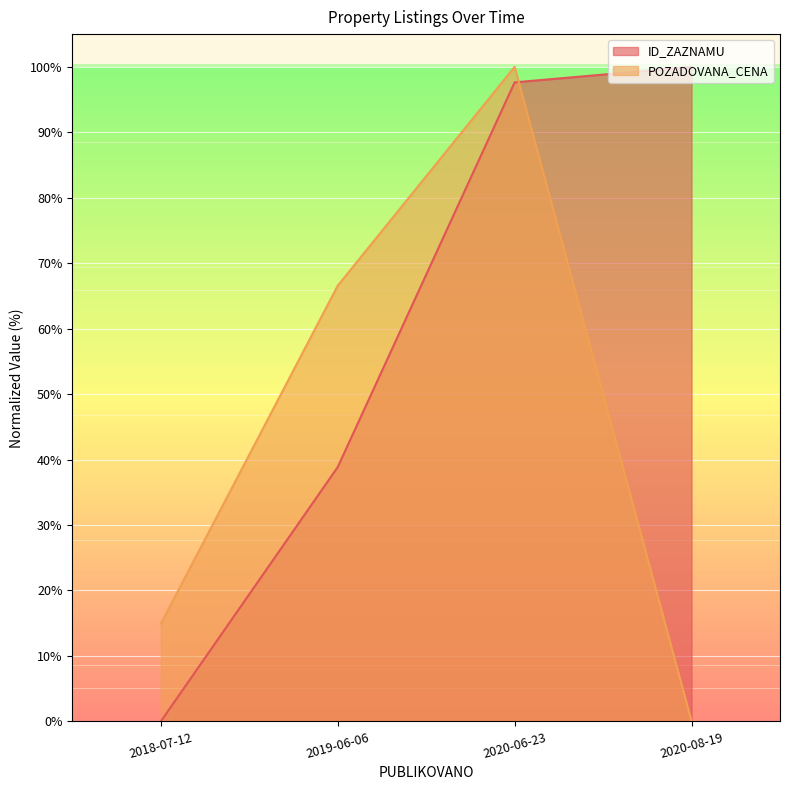

How many values in POZADOVANA_CENA are above zero?

3